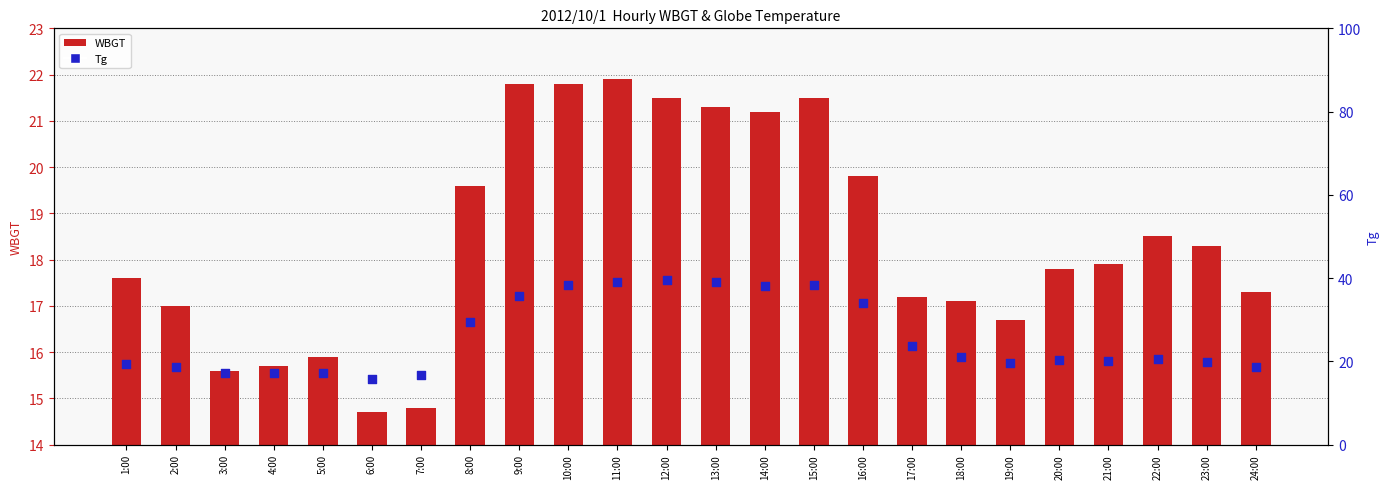

What is the total value across all series at 8:00?

49.1